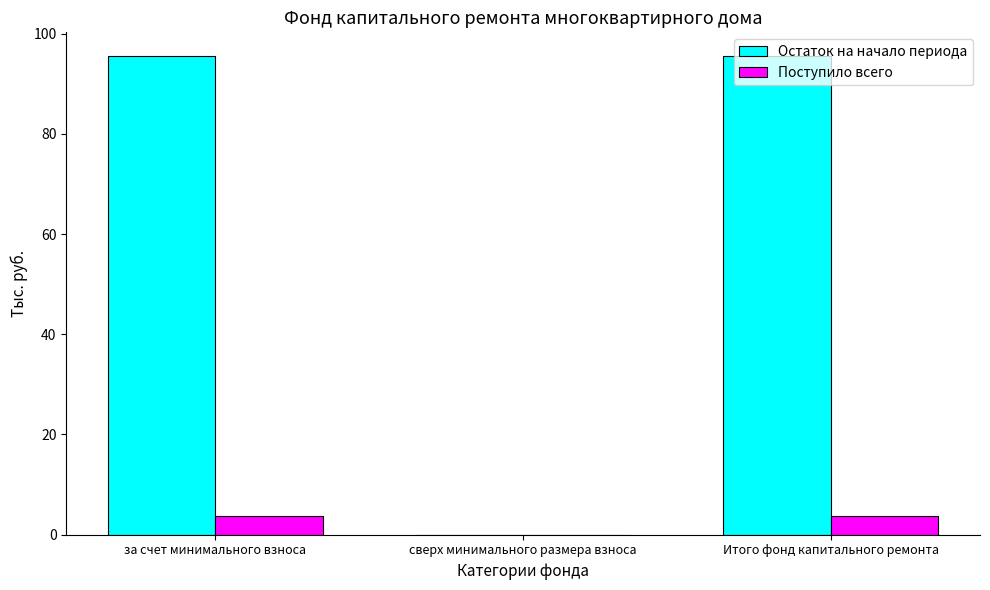

What are all the series names shown in the legend?

Остаток на начало периода, Поступило всего